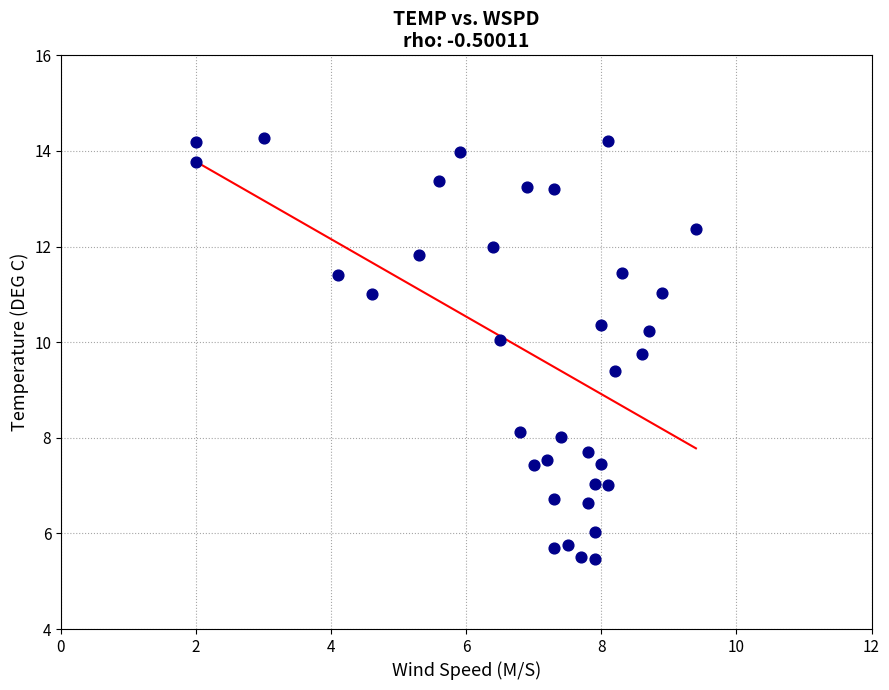

What is the range of X values (max minus min)?

7.4